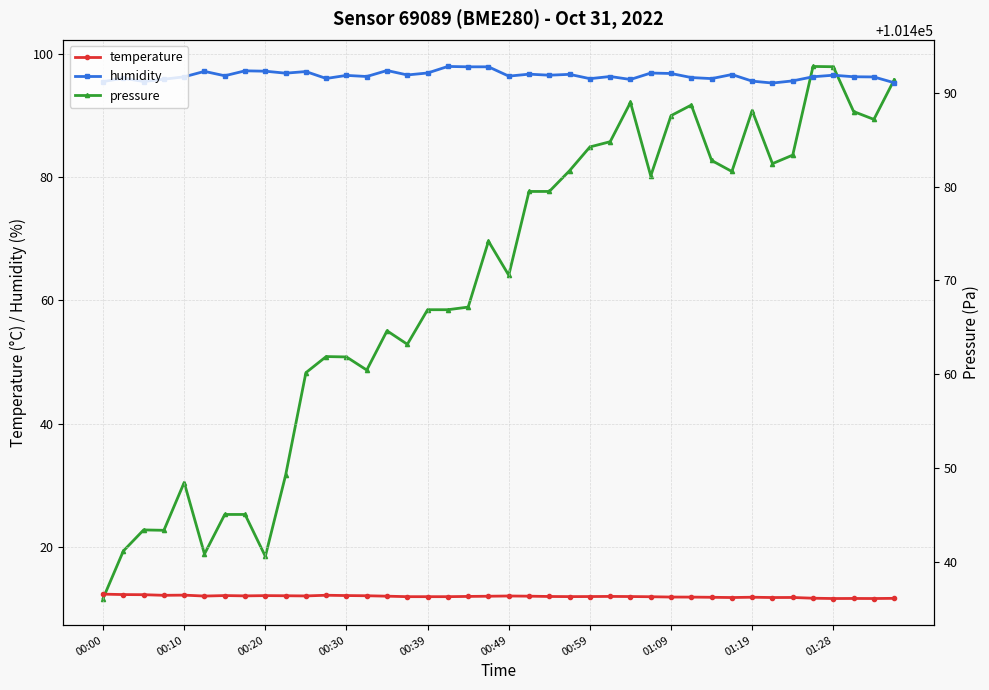

What is the maximum value for temperature?

12.4